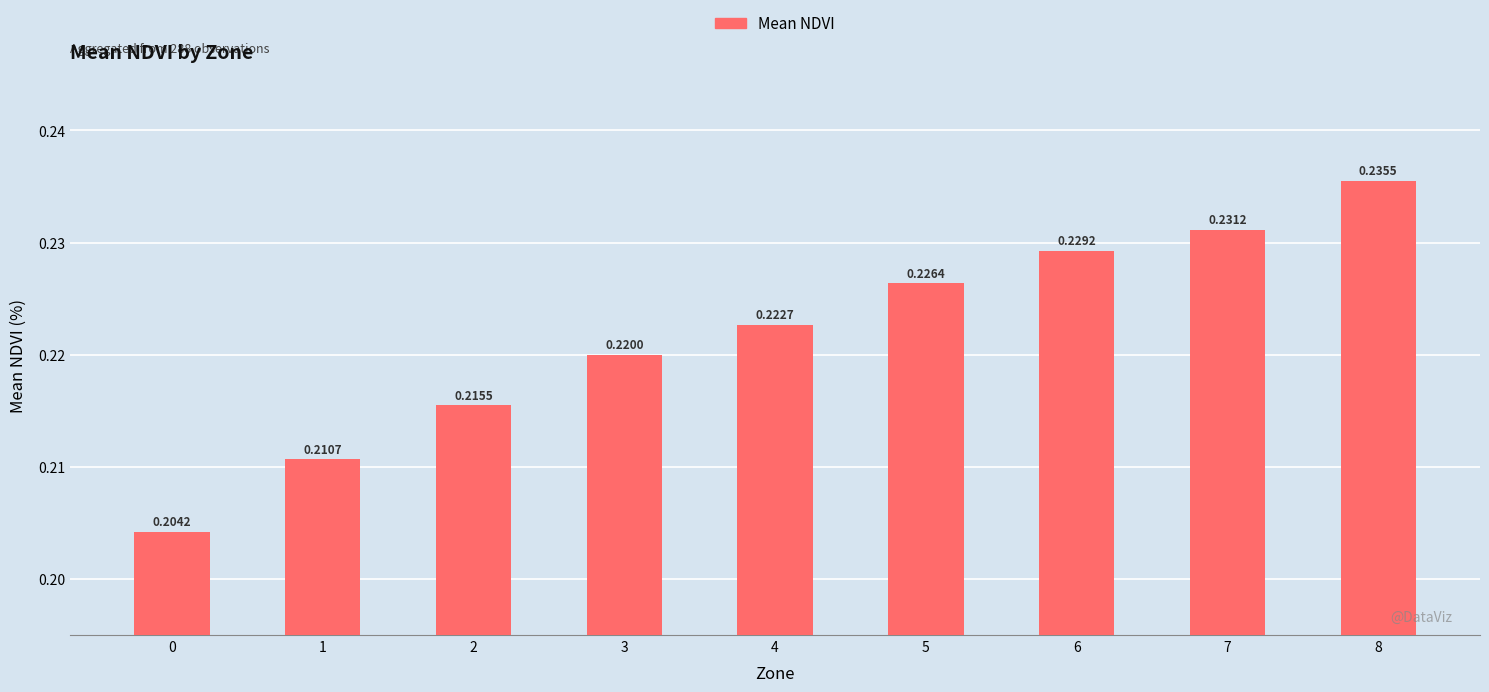

List the labels in order of value, smallest first.

0, 1, 2, 3, 4, 5, 6, 7, 8